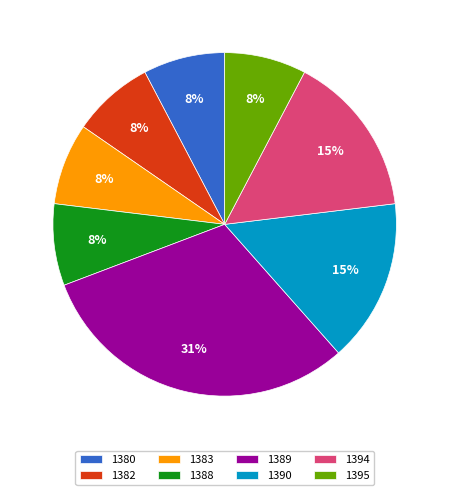

Approximately how many times larger is the value at 1380 compared to 1388?

1.0